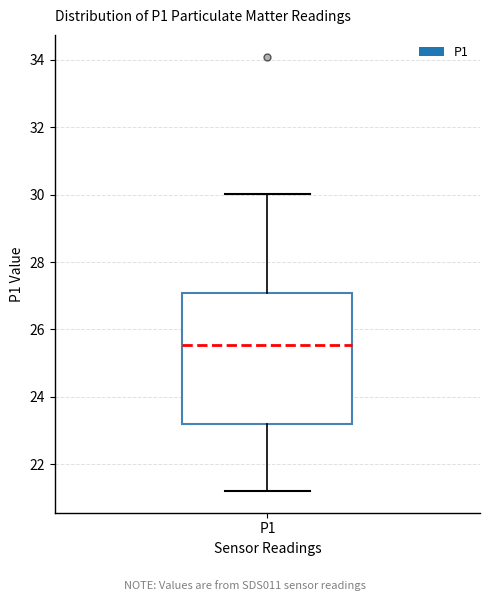

Where is the upper edge of the box for P1 on the y-axis? The values are not printed on the chart, so give them approximately, as read against the axis.

27.0